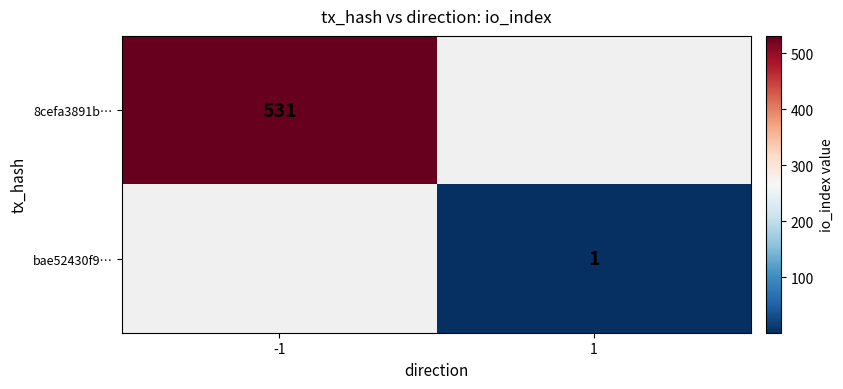

The bae52430f9… series shows 0.5 at 1. True or false?

False